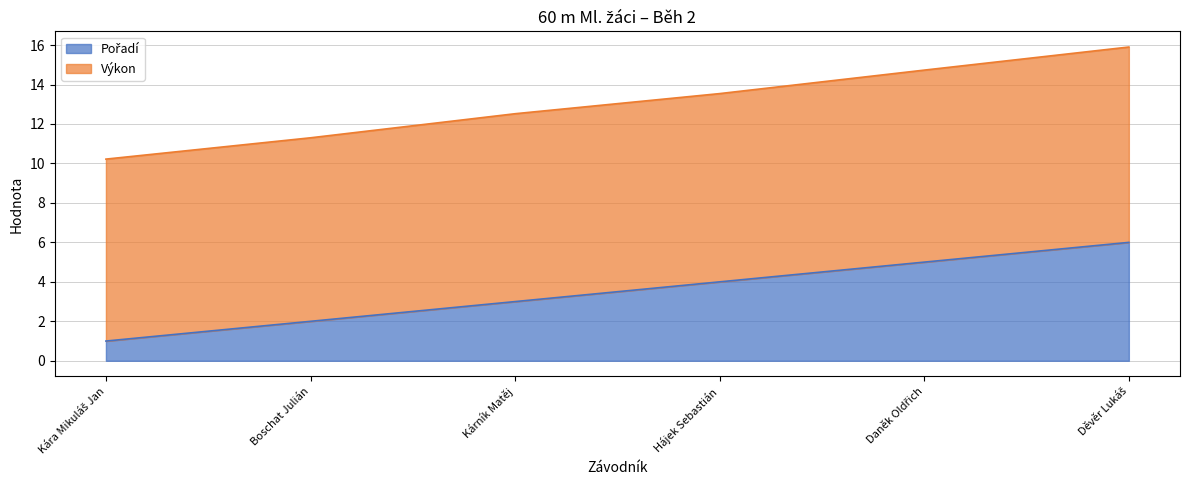

How many lines are shown in the chart?

2